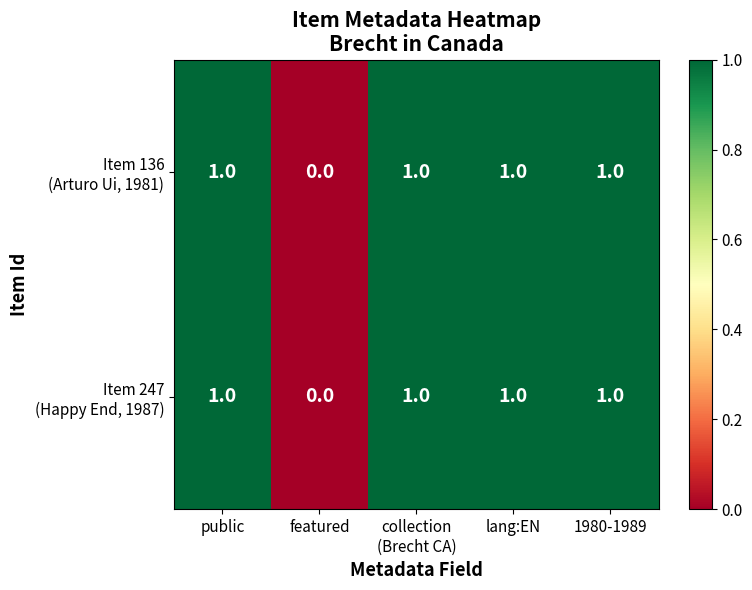

At which category does the chart reach its minimum across all series?

featured